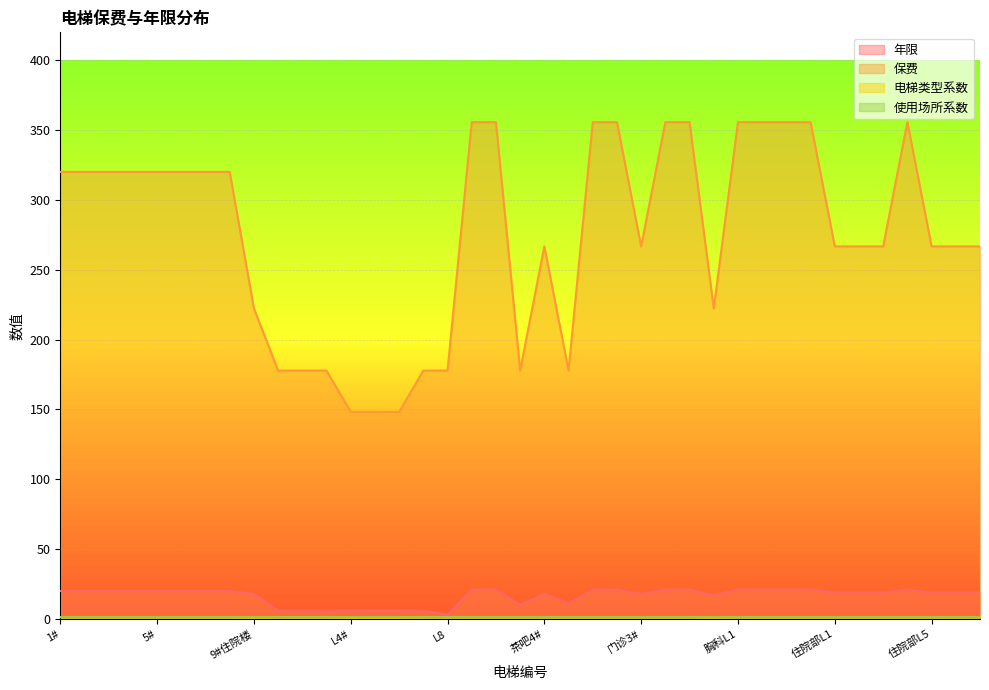

Which series has the widest spread of values?

保费